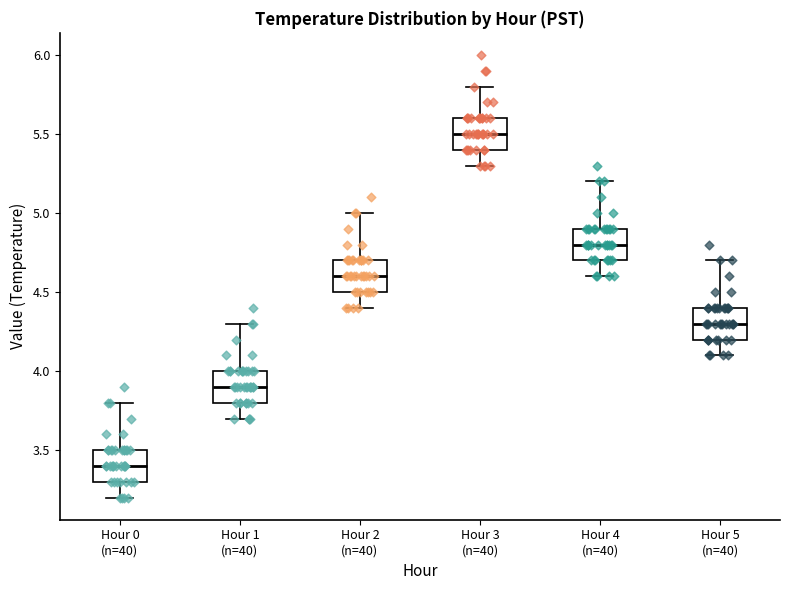

Which box has the highest median line?

Hour 3 (n=40)